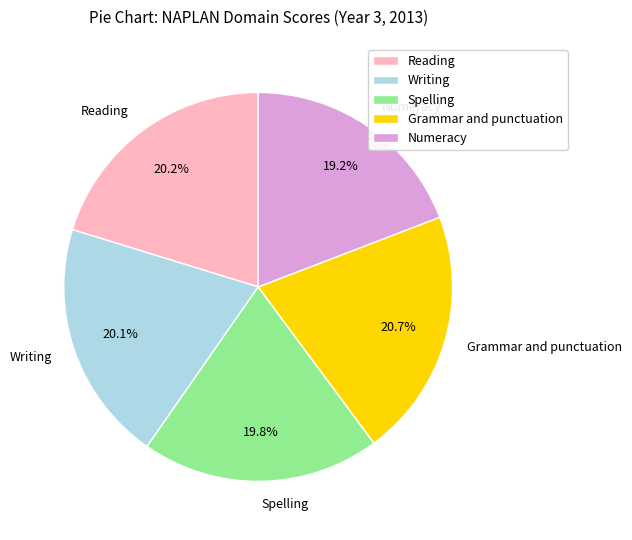

Is it true that Spelling is 29% of the pie?

False